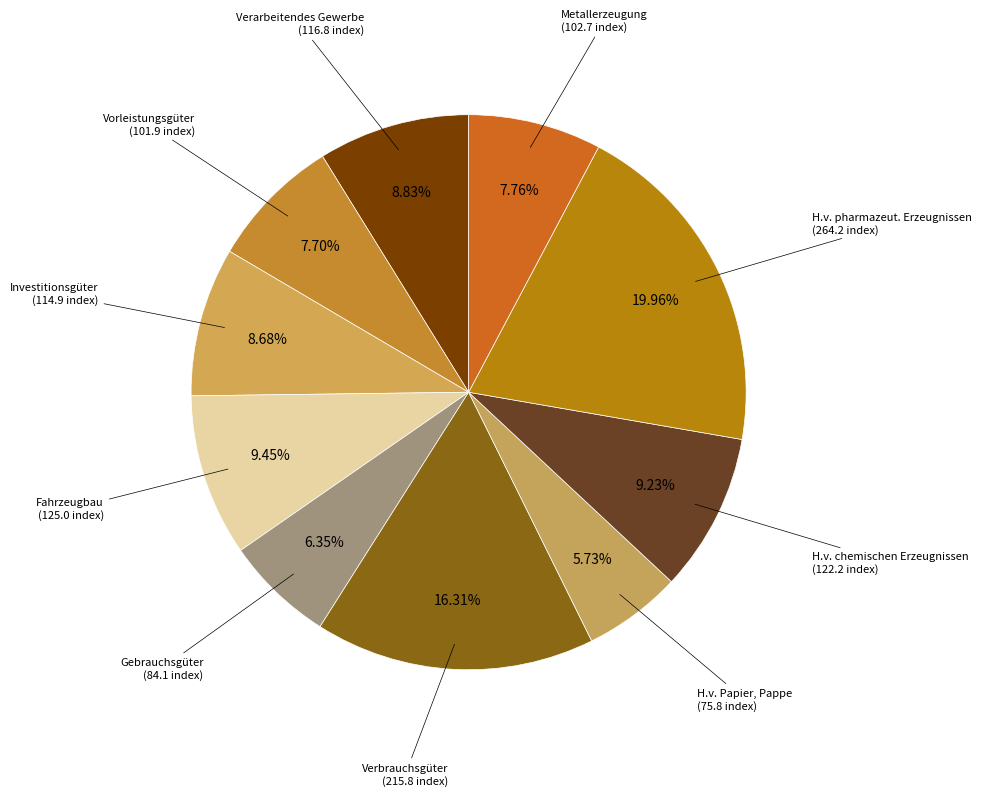

To the nearest percent, what is the difference between the Fahrzeugbau and H.v. Papier, Pappe slice percentages?

4%